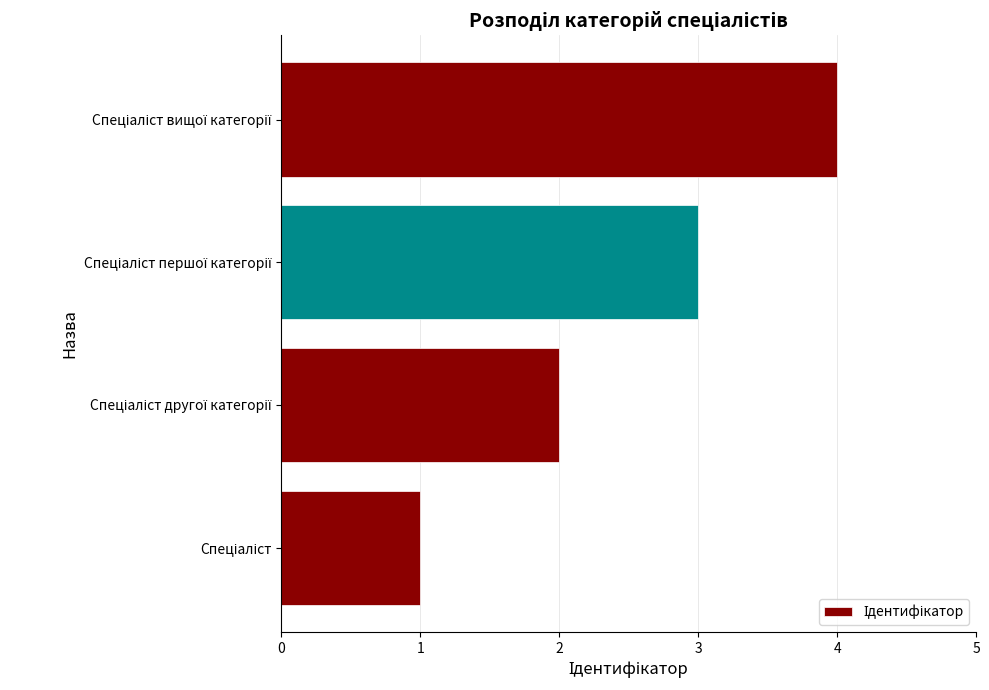

What is the maximum value shown in the chart?

4